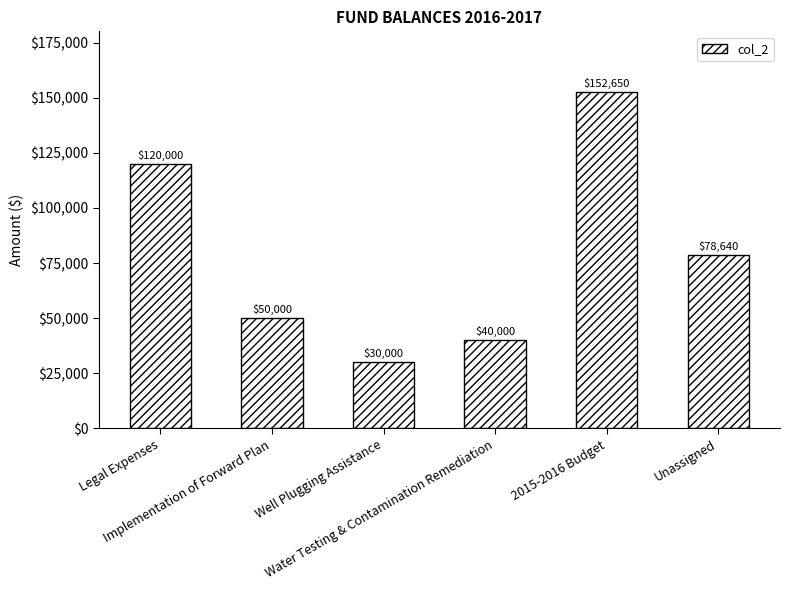

Rank the categories by value from lowest to highest.

Well Plugging Assistance, Water Testing & Contamination Remediation, Implementation of Forward Plan, Unassigned, Legal Expenses, 2015-2016 Budget